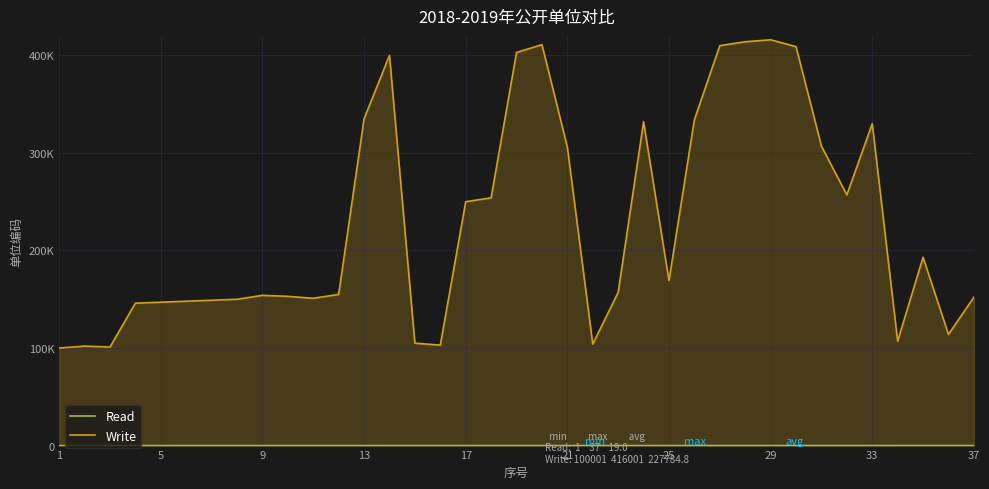

Which series has the largest total across all categories?

Write